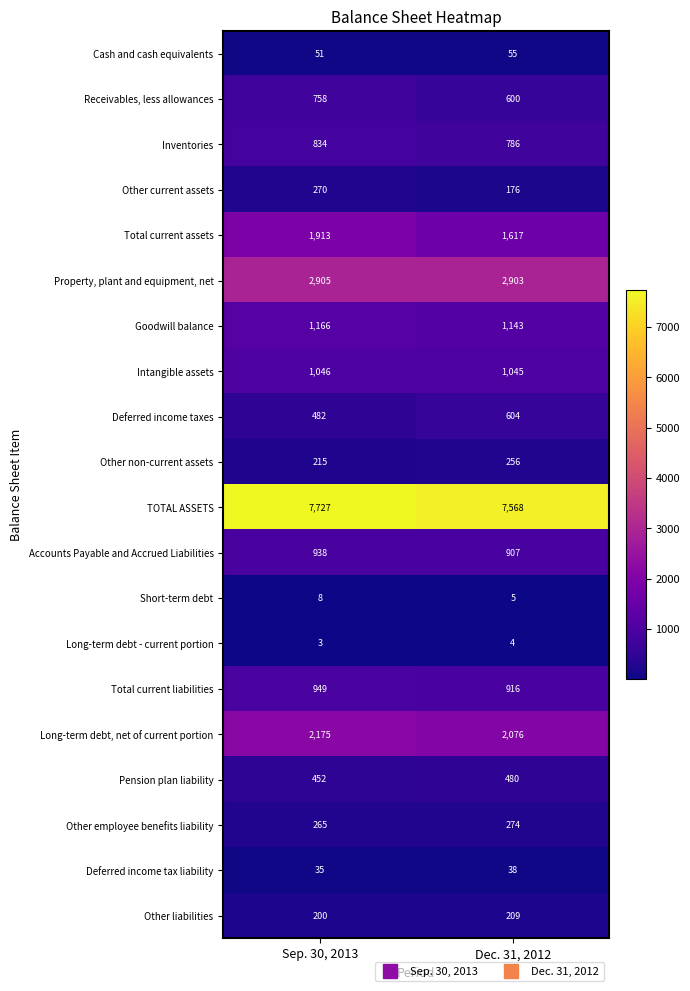

How many data points does each series have?

2